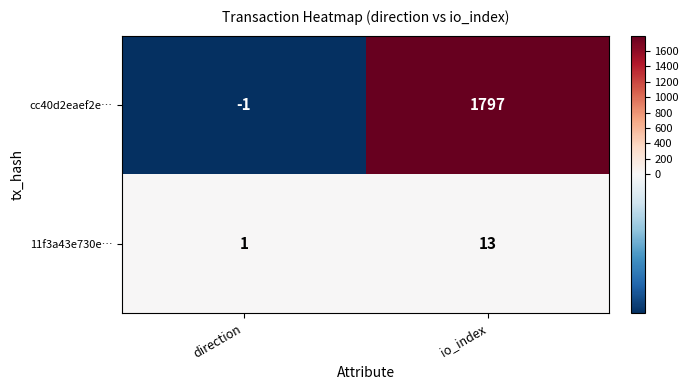

How many positive values does the cc40d2eaef2e… series have?

1